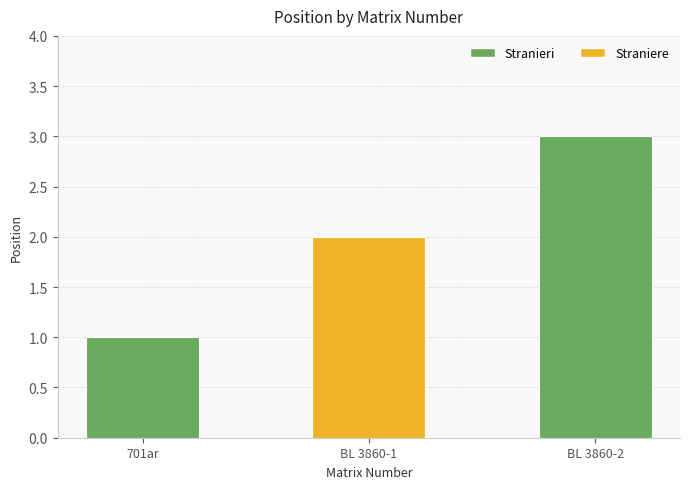

True or false: the data shows 3 at BL 3860-2.

True